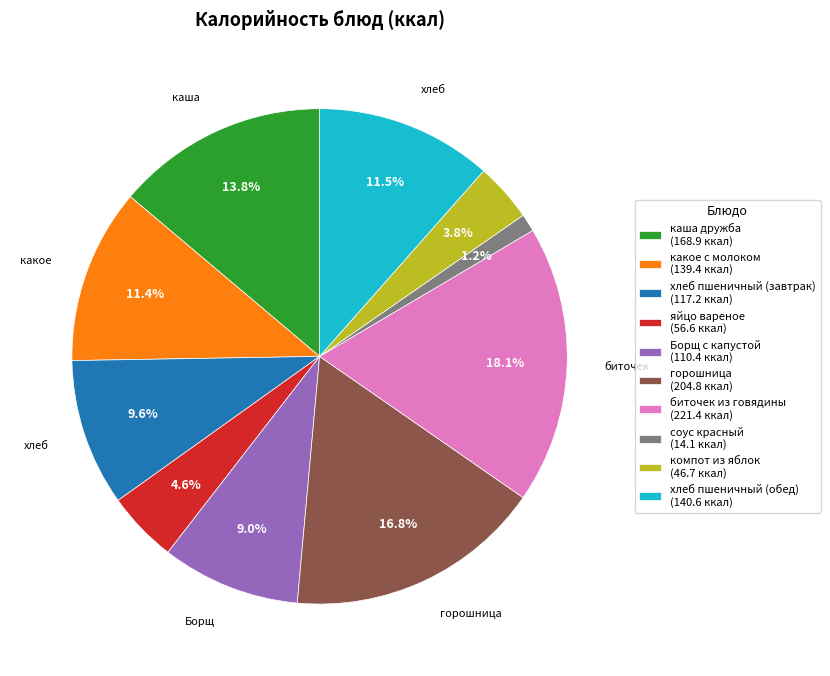

How many slices are in this pie chart?

10